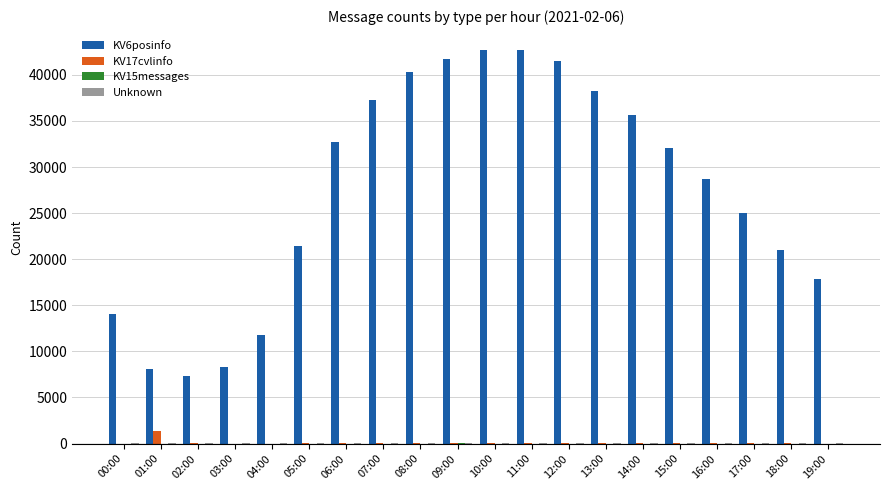

True or false: KV6posinfo has a value of 57164 at 15:00.

False